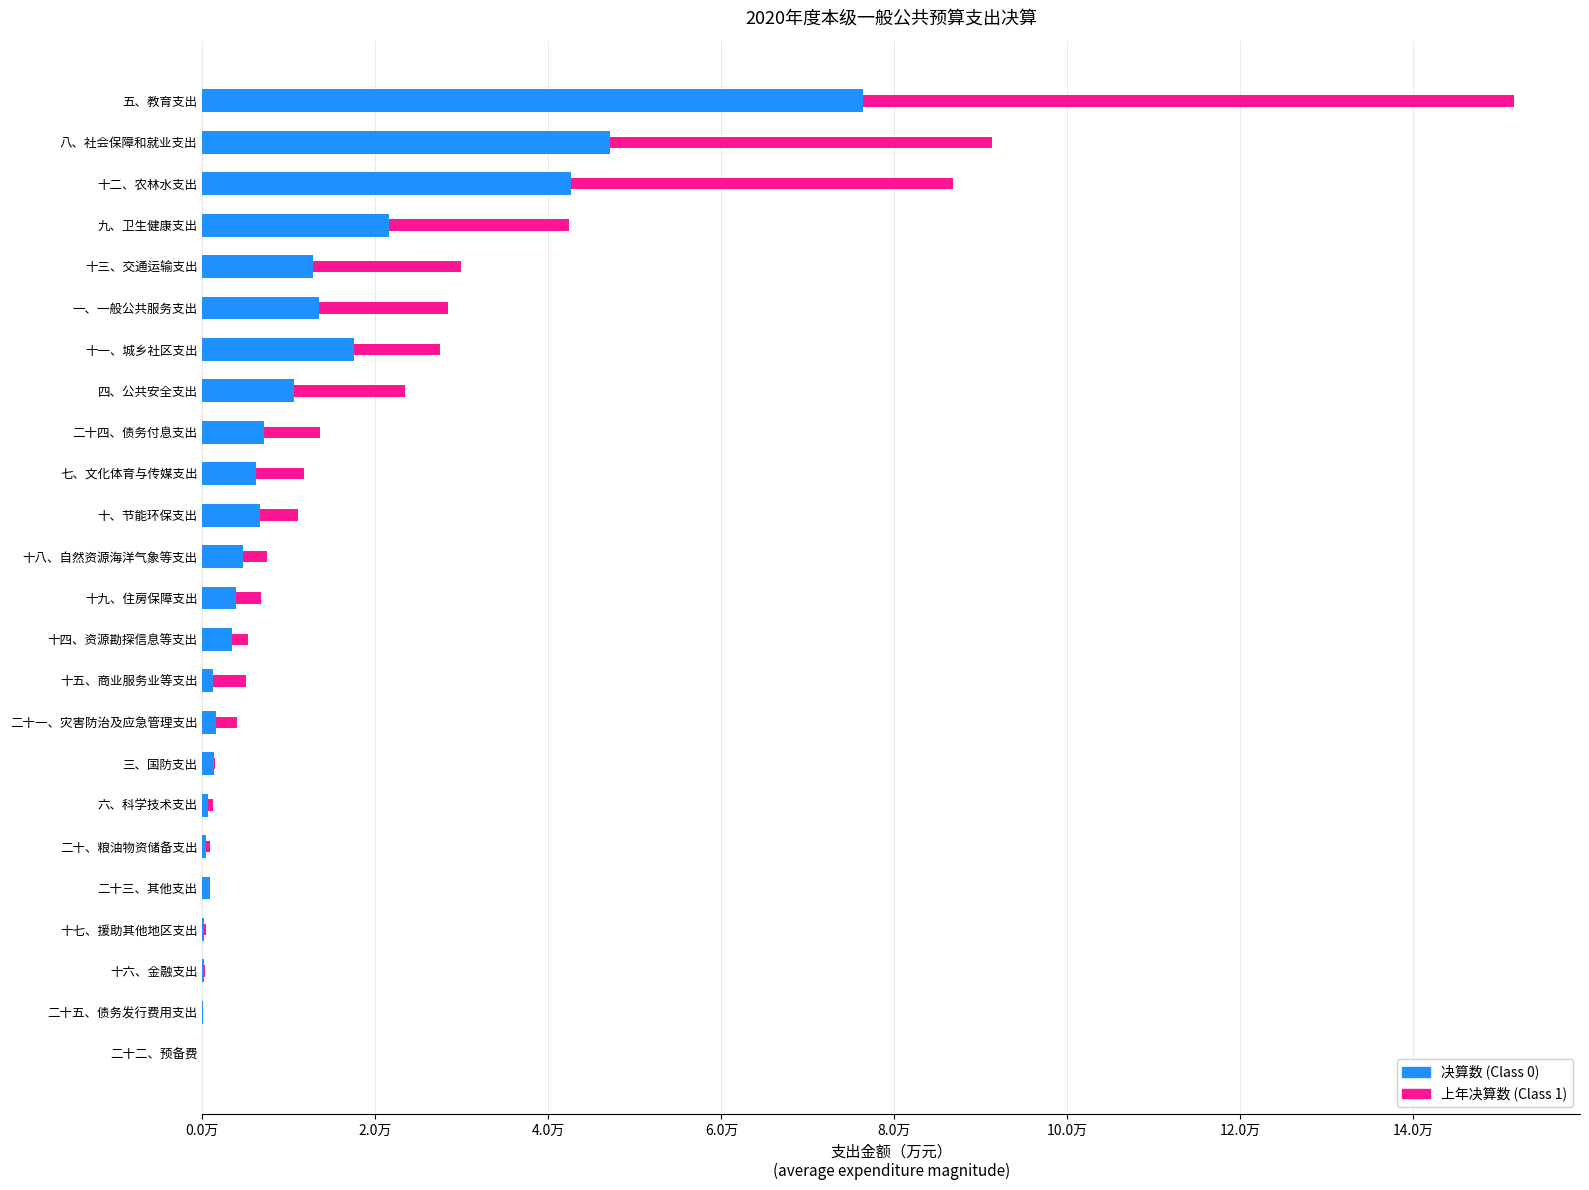

Reading left to right, transcribe all the data shown in this chart.

Class 0: 0	33	247	194	880	473	599	1321	1600	1282	3373	3944	4679	6711	6187	7070	10648	17576	13525	12803	21604	42569	47137	76313
Class 1: 0	31	49	182	0	436	586	152	2377	3775	1854	2826	2738	4302	5611	6505	12756	9862	14891	17077	20726	44164	44119	75358